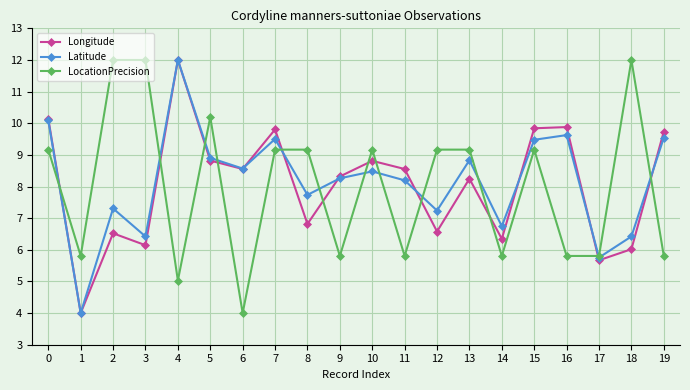

How many lines are shown in the chart?

3